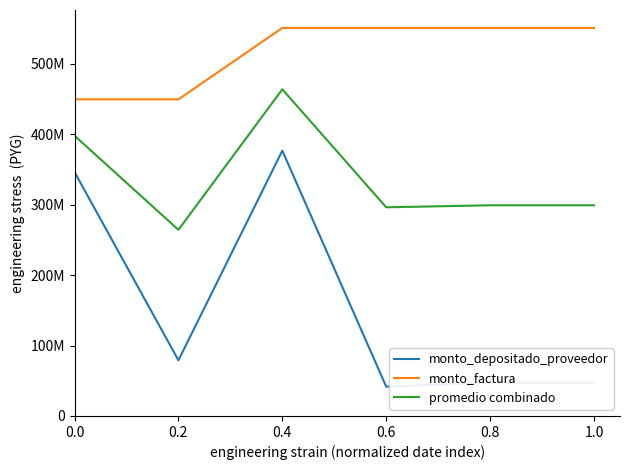

The promedio combinado series shows 296131406 at 0.6. True or false?

True